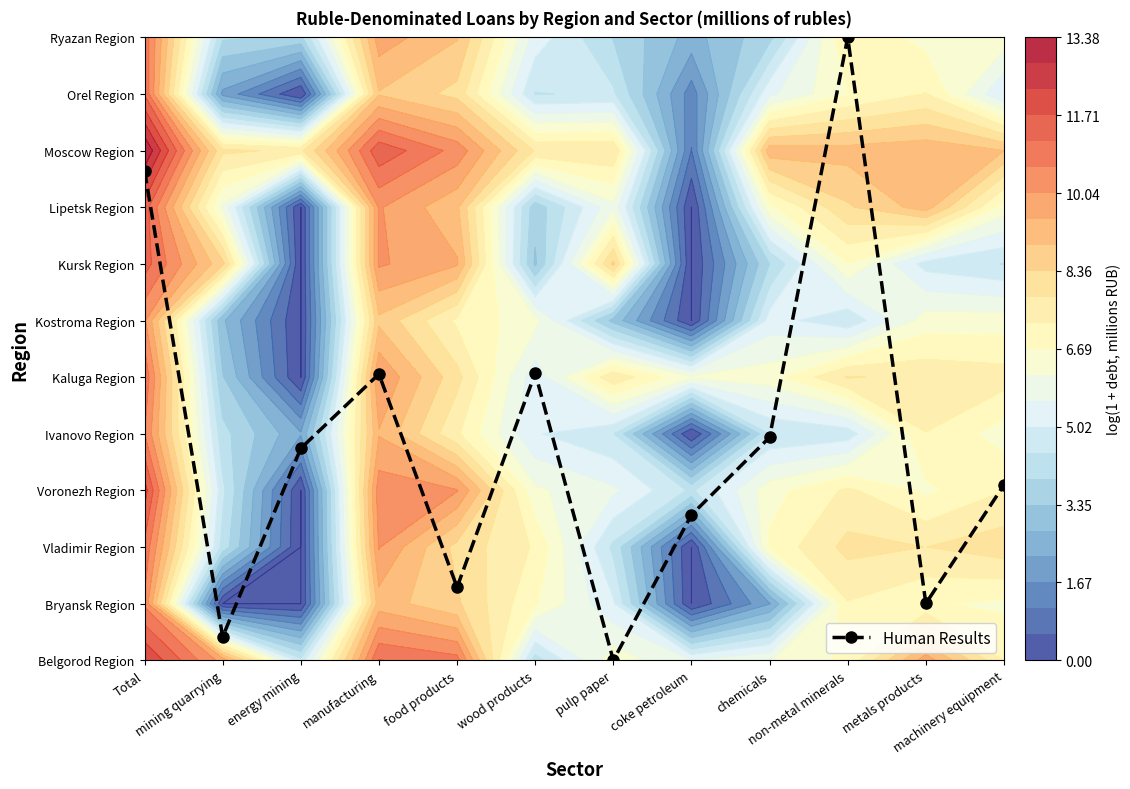

Reading left to right, what are all the values shown in this chart?

8.6	0.4	3.7	5.1	1.3	5.1	0.0	2.6	3.9	11.0	1.0	3.1